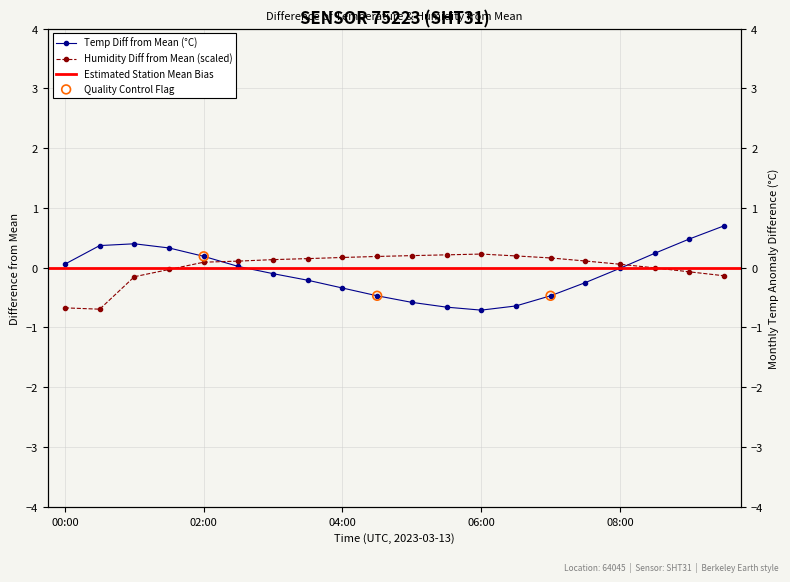

Which series has the largest Y range (max minus min)?

temperature